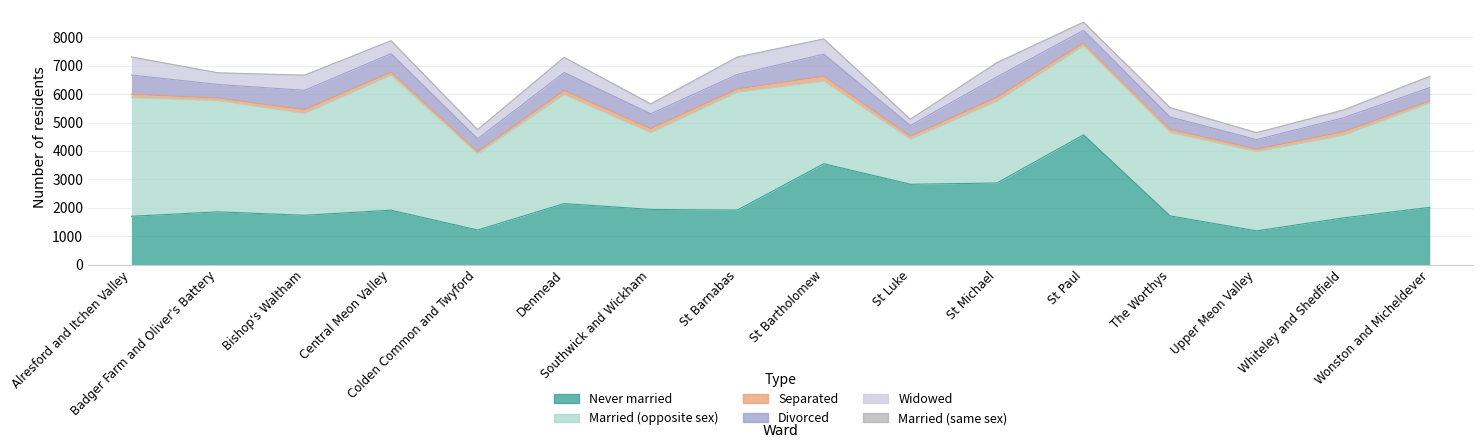

How many interior local peaks does the Married (opposite sex) series have?

4